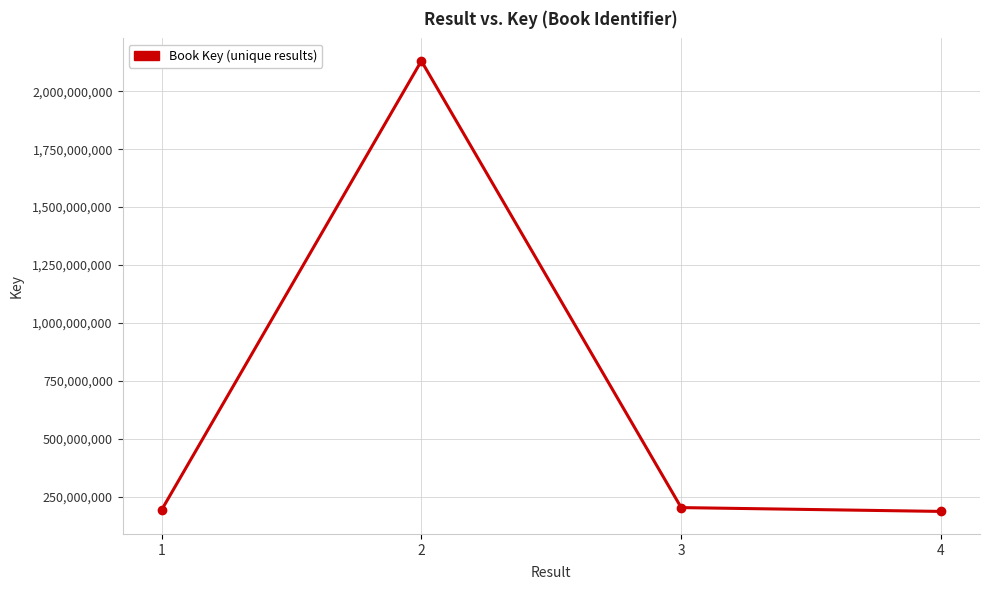

Is it true that the value at 4 is 334304356?

False